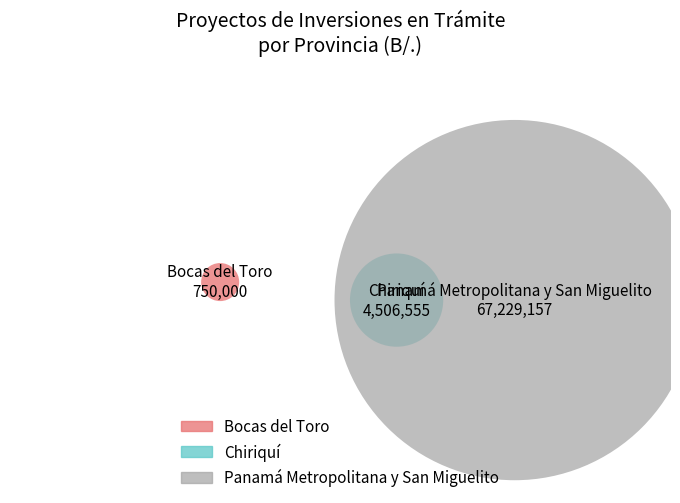

Combined, what portion of the pie is Chiriquí and Bocas del Toro?

7.3%